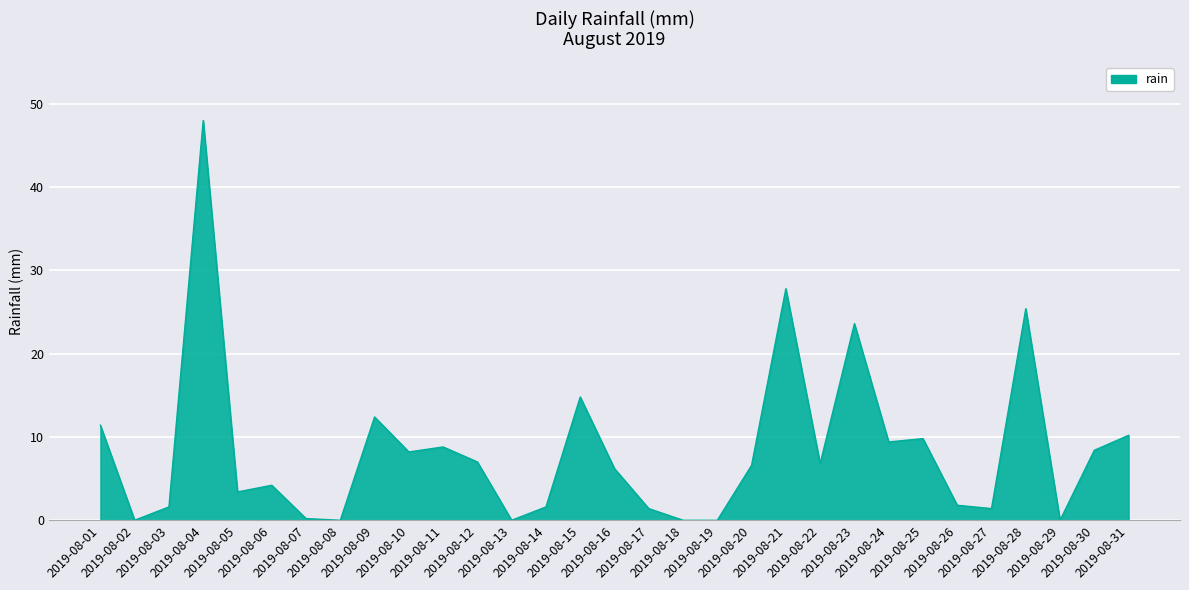

True or false: the data shows 3.4 at 2019-08-05.

True